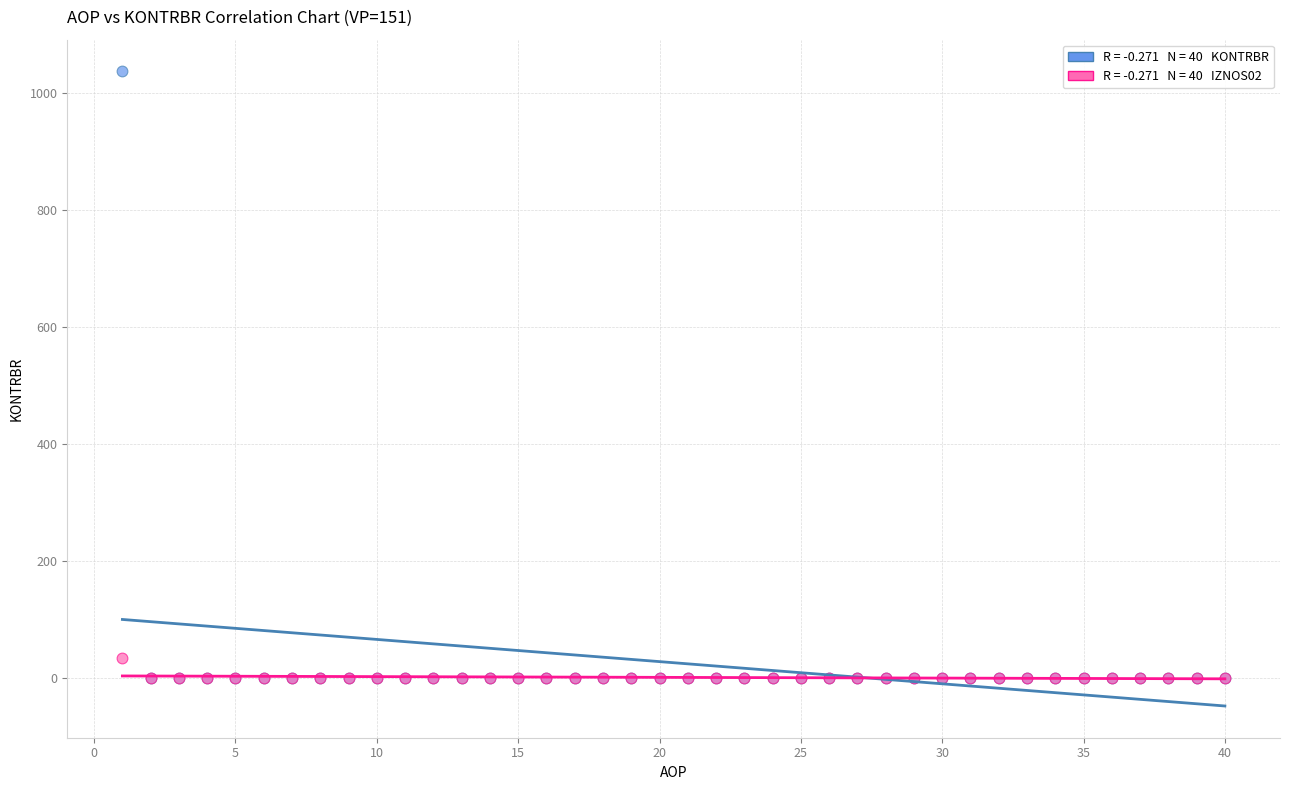

Across all series, what Y value is closest to 518?

34.4